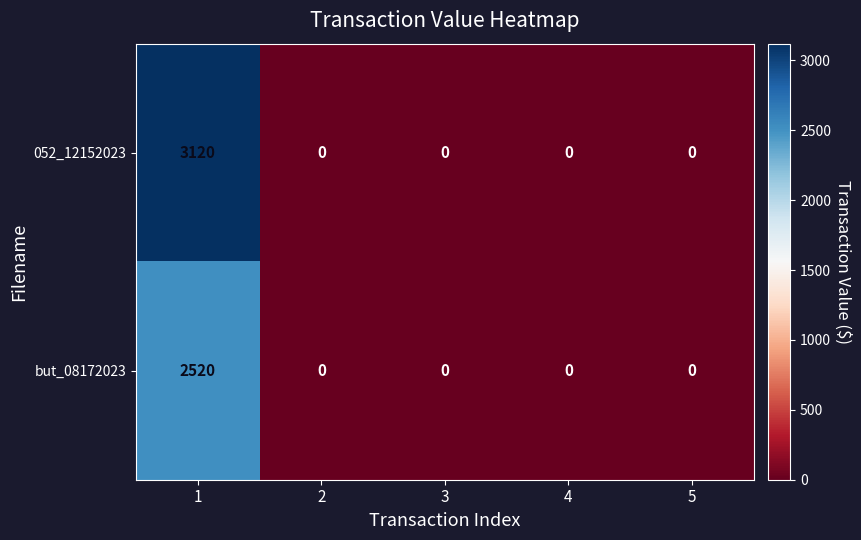

At which category is the sum across all series the highest?

1